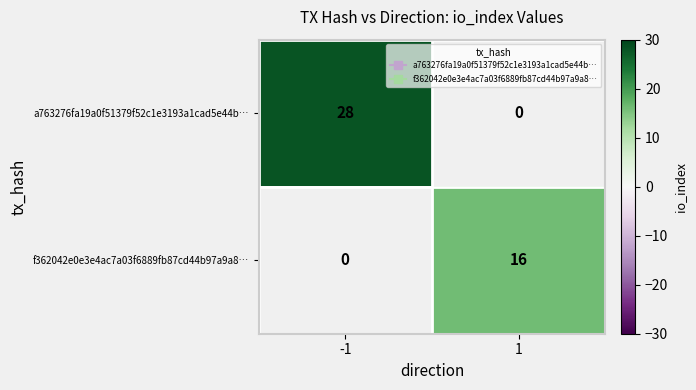

Between -1 and 1, which series saw the biggest shift?

a763276fa19a0f51379f52c1e3193a1cad5e44b…